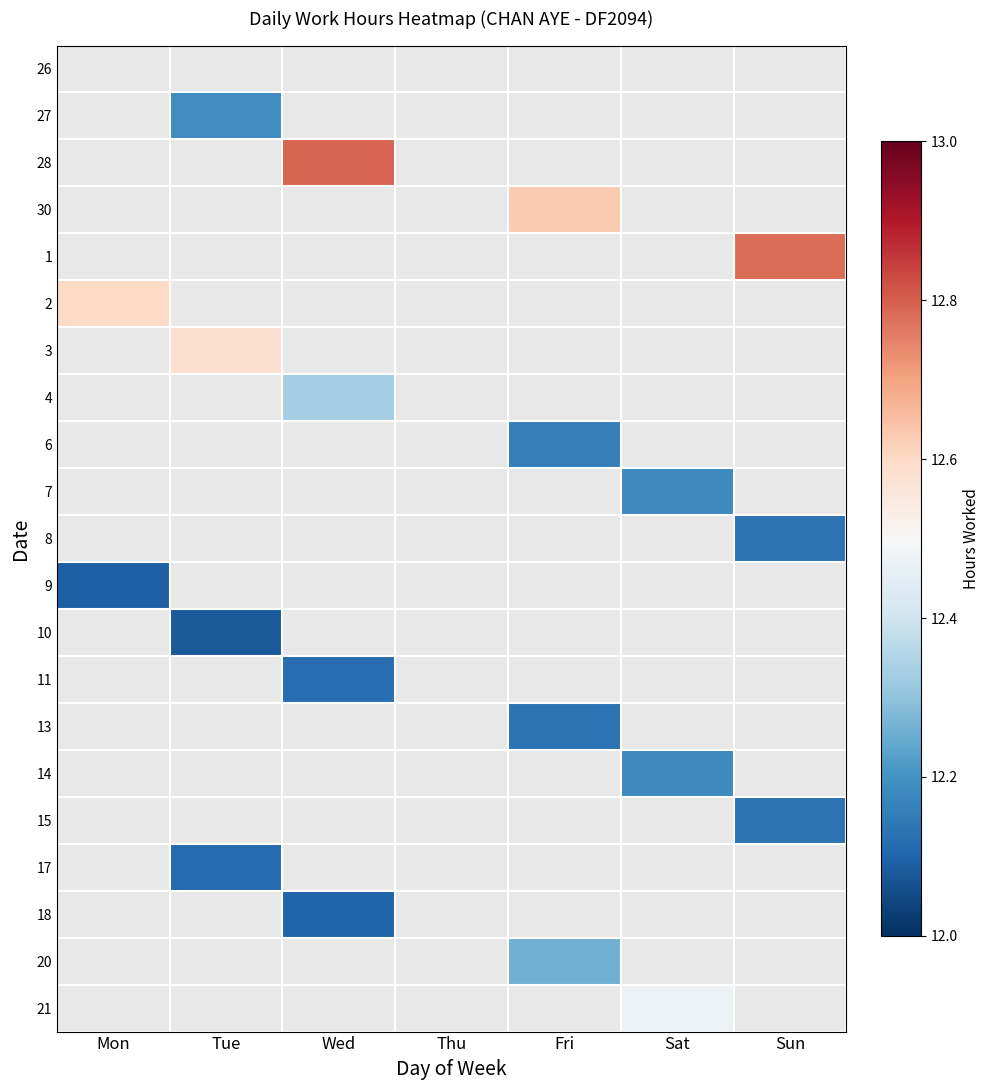

What is the greatest value displayed?

12.8